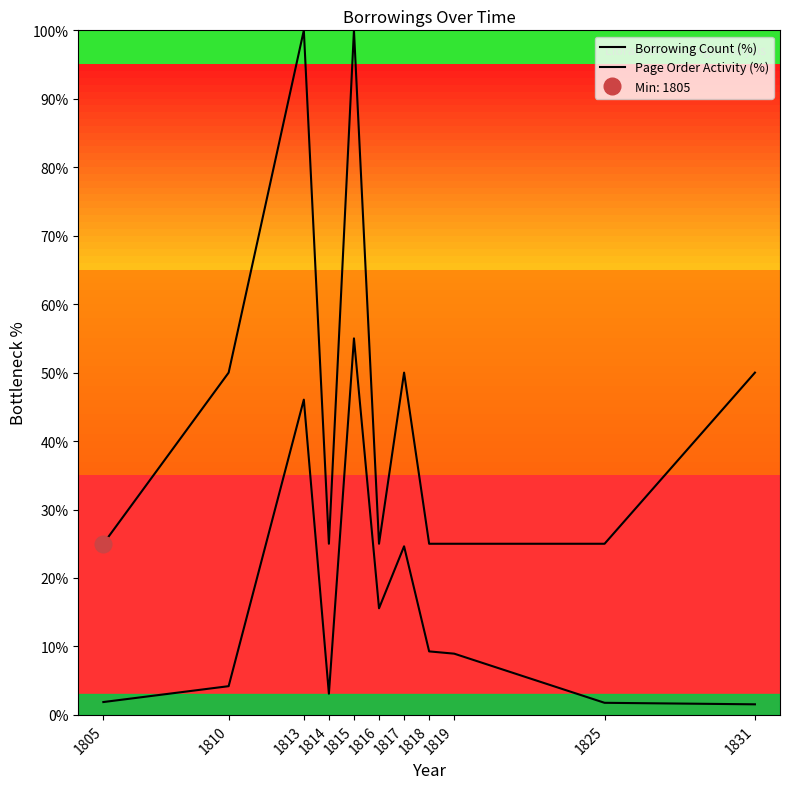

True or false: Borrowing Count (%) and Page Order Activity (%) cross at least once.

False